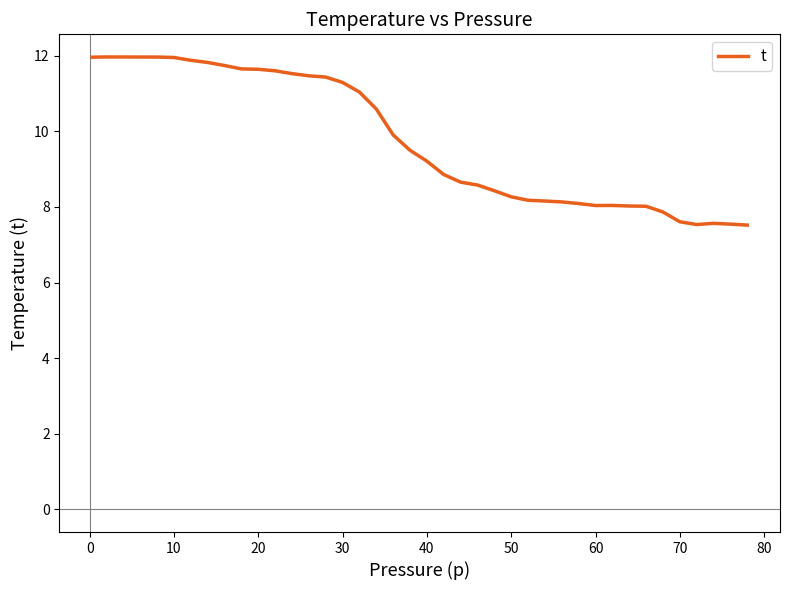

What is the greatest value displayed?

12.0